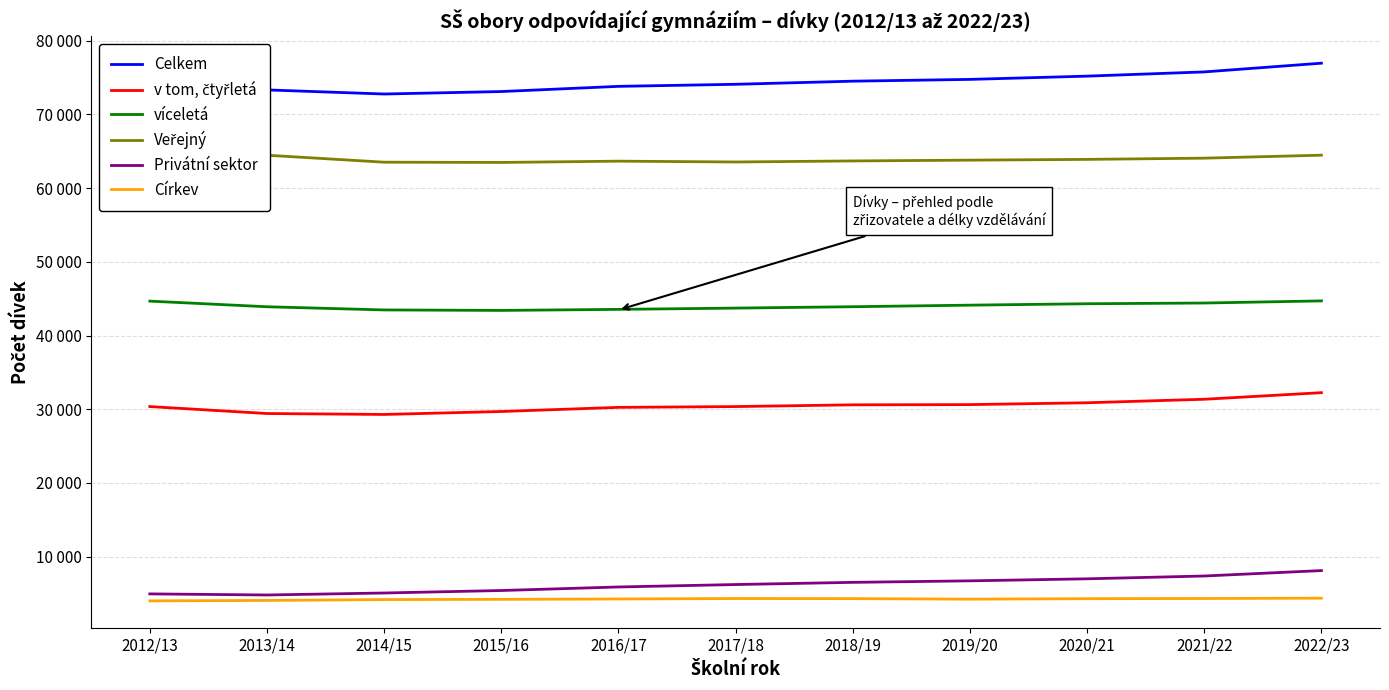

How many data points in Církev are above 4260?

5